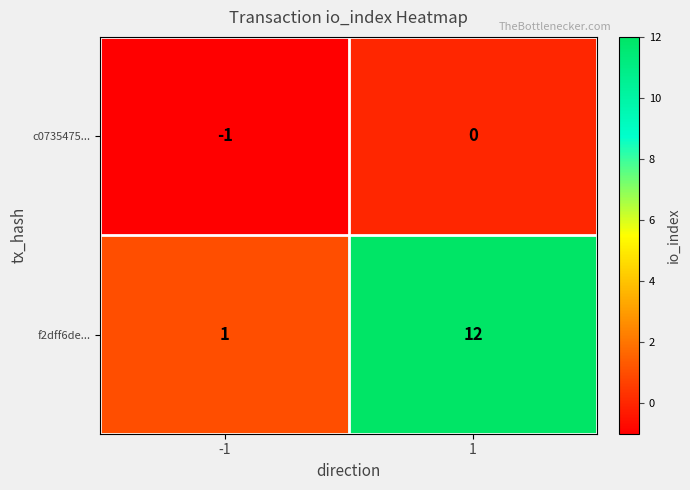

List the series in order of their overall mean, lowest first.

c0735475..., f2dff6de...